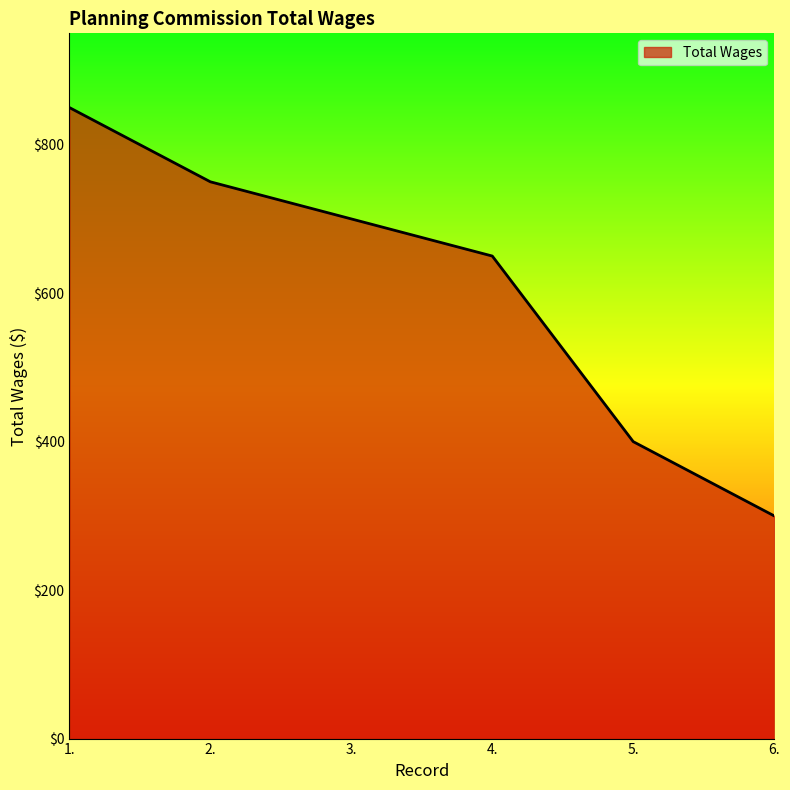

What is the minimum value shown in the chart?

300